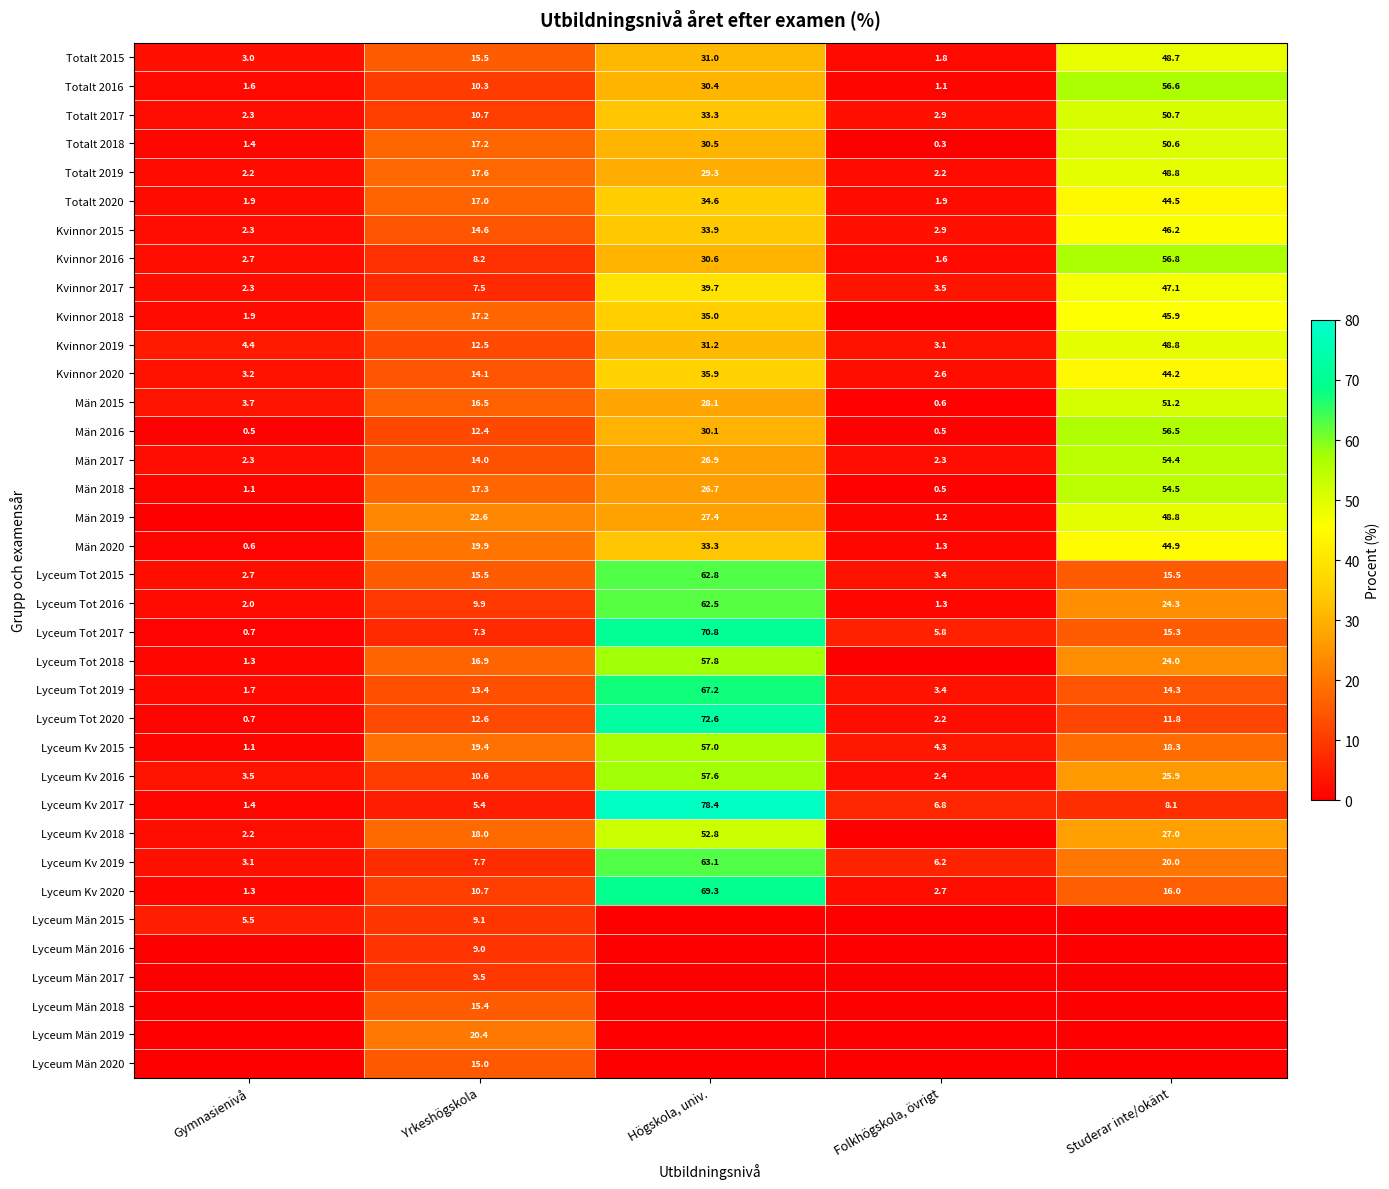

What is the sum of the Lyceum Tot 2020 values at Studerar inte/okänt and Gymnasienivå?

12.5